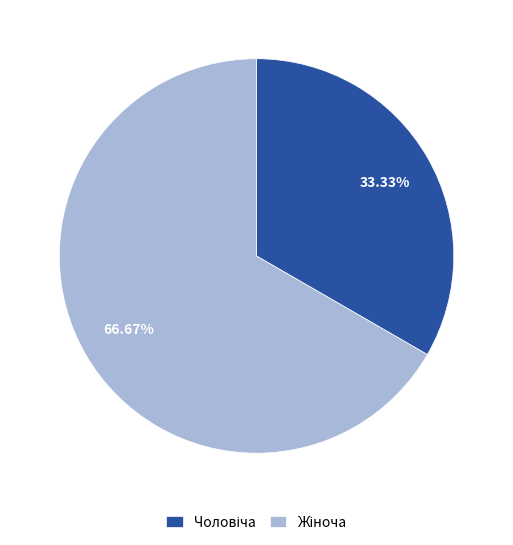

Is there any slice that represents more than half of the pie?

Yes